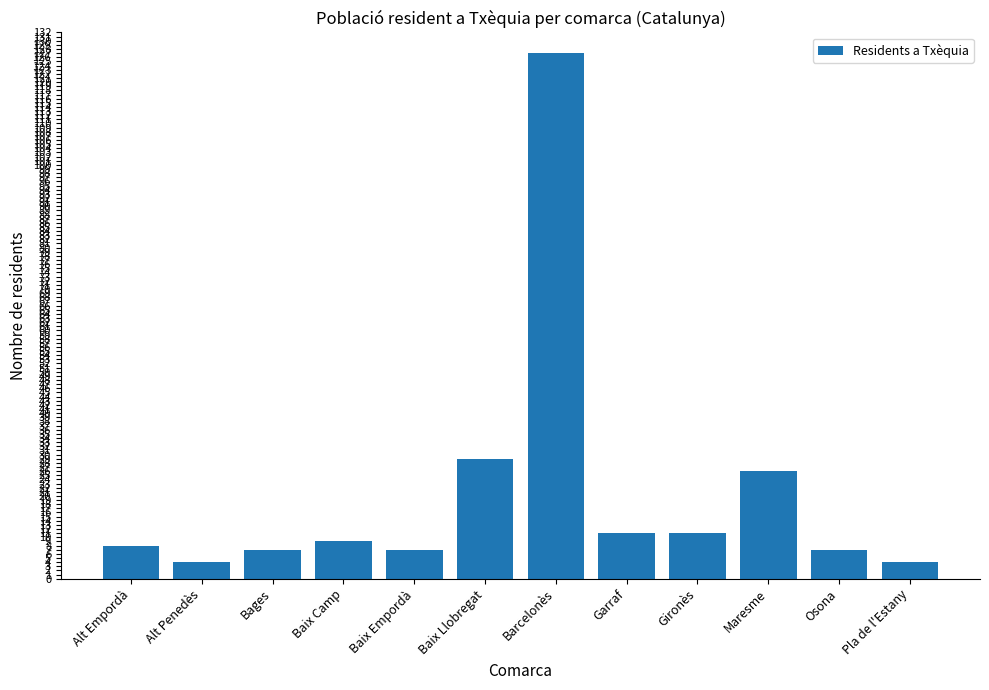

What is the change in value from Bages to Baix Llobregat?

+22